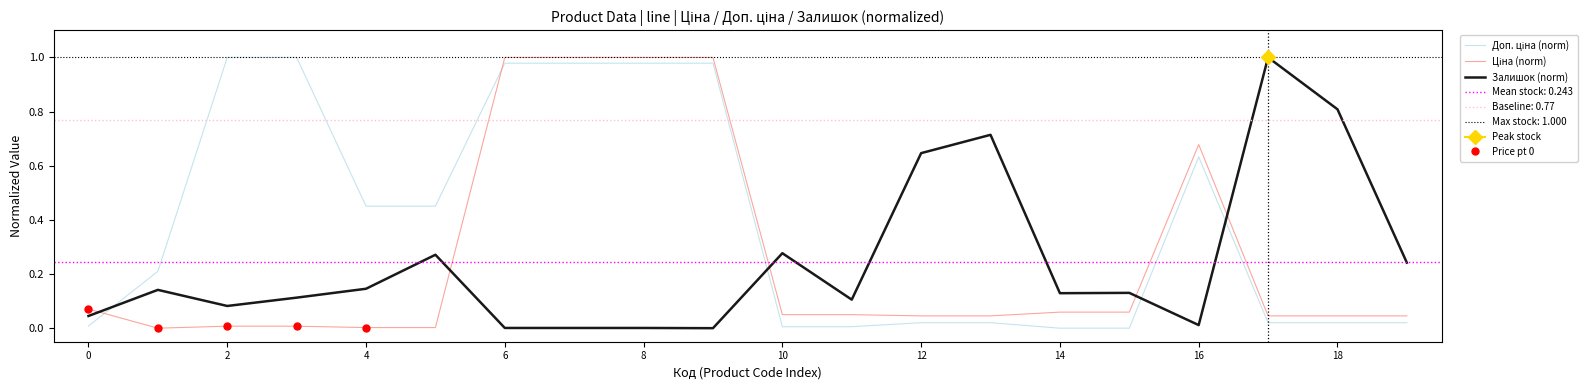

The Залишок (norm) series shows 0.2 at 14. True or false?

False